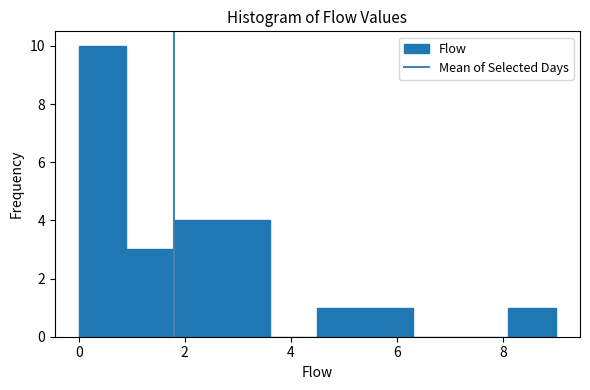

What is the height of the bar covering 1.8 to 2.7 on the x-axis? Neither the bar edges nor the heights are printed on the chart, so give them approximately, as read against the axes.

4